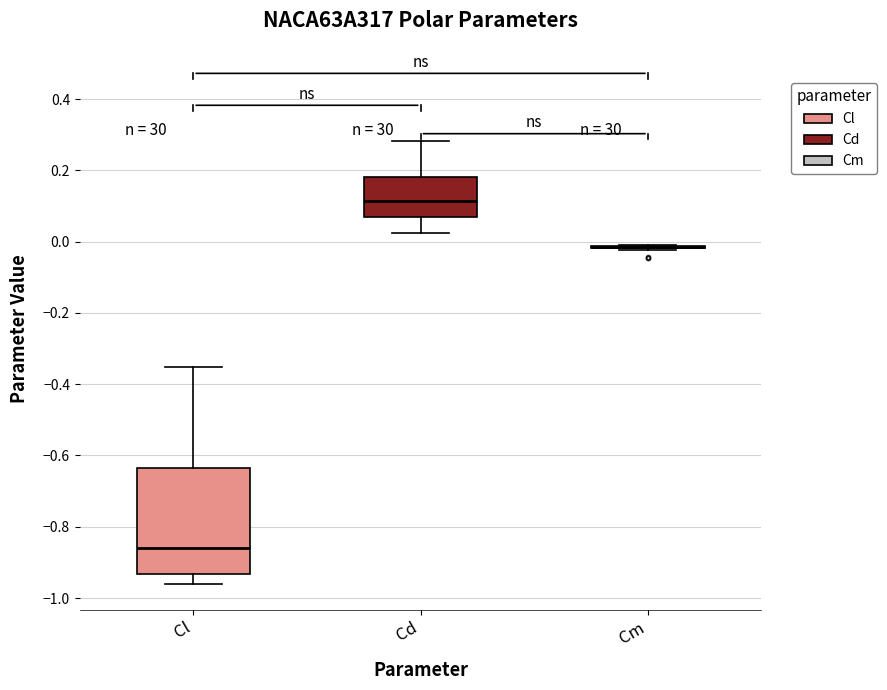

Comparing the boxes themselves (not the whiskers), which one is the tallest?

Cl